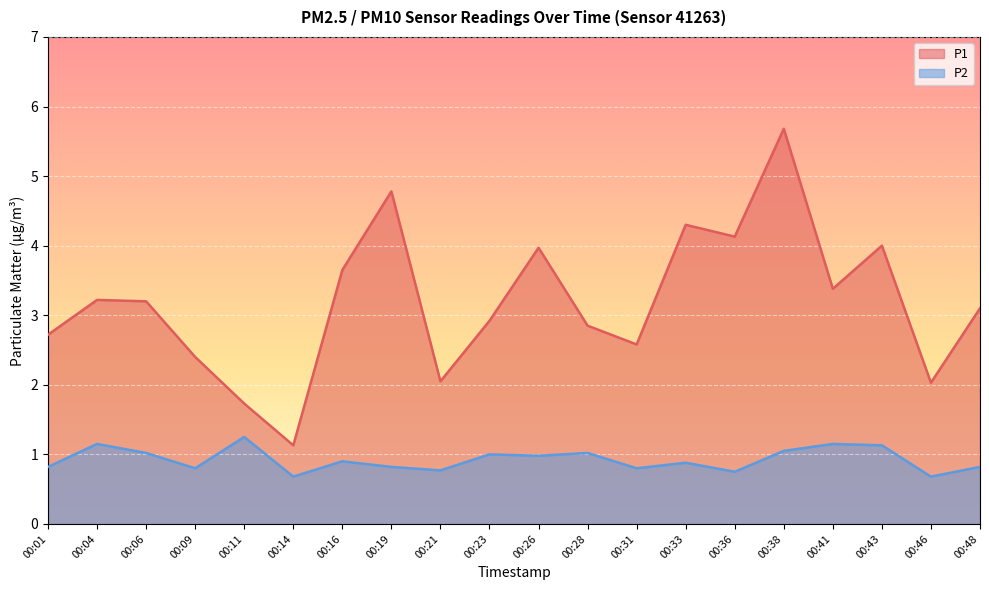

Count the number of data series in this chart.

2